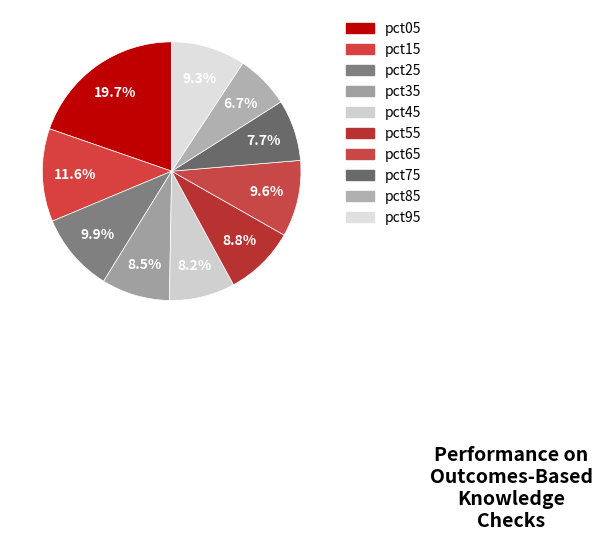

What is the smallest slice in the pie chart?

pct85